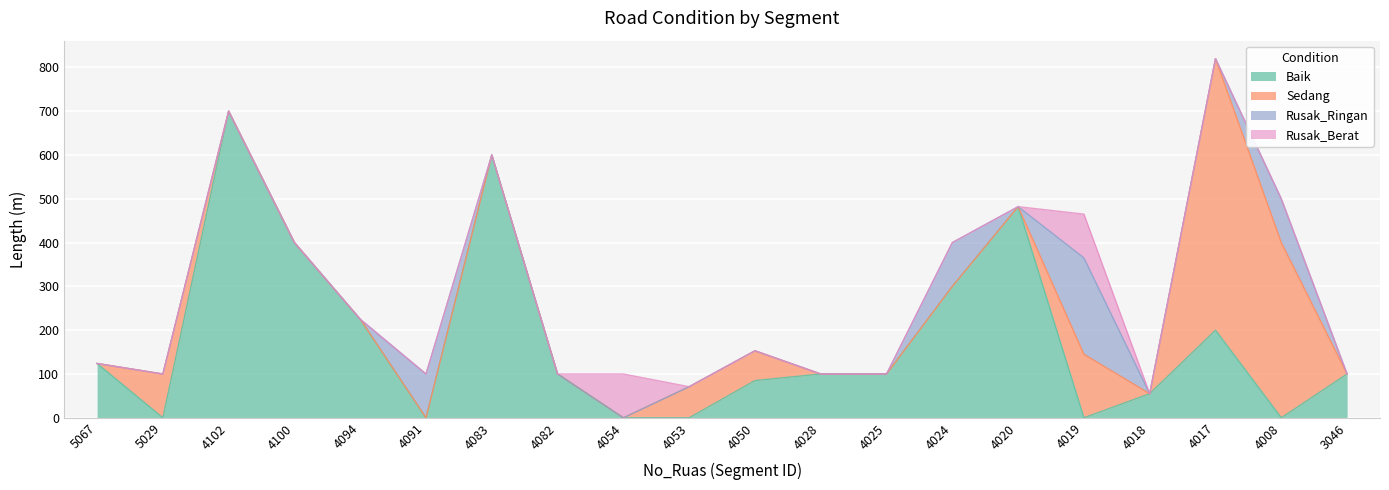

In Sedang, how many points are lower than both neighbors (excluding endpoints)?

1